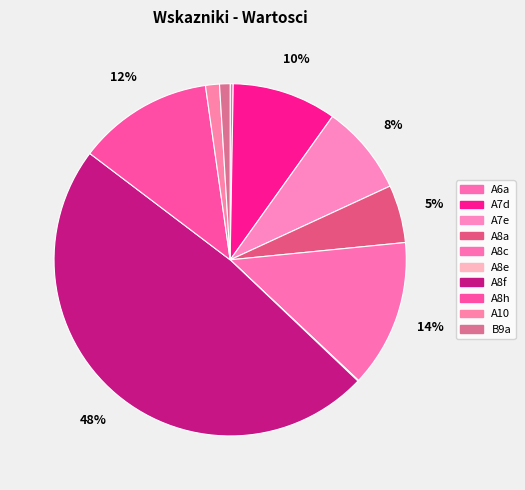

Between A10 and A8e, which is larger?

A10